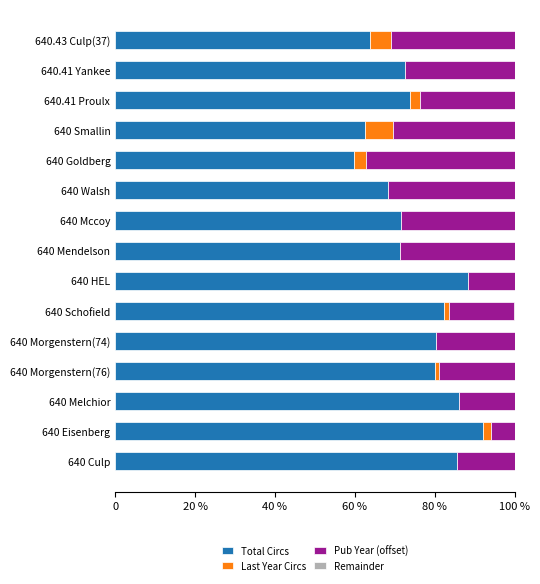

What is the difference between the second highest and minimum values in the Pub Year (offset) series?

25.9